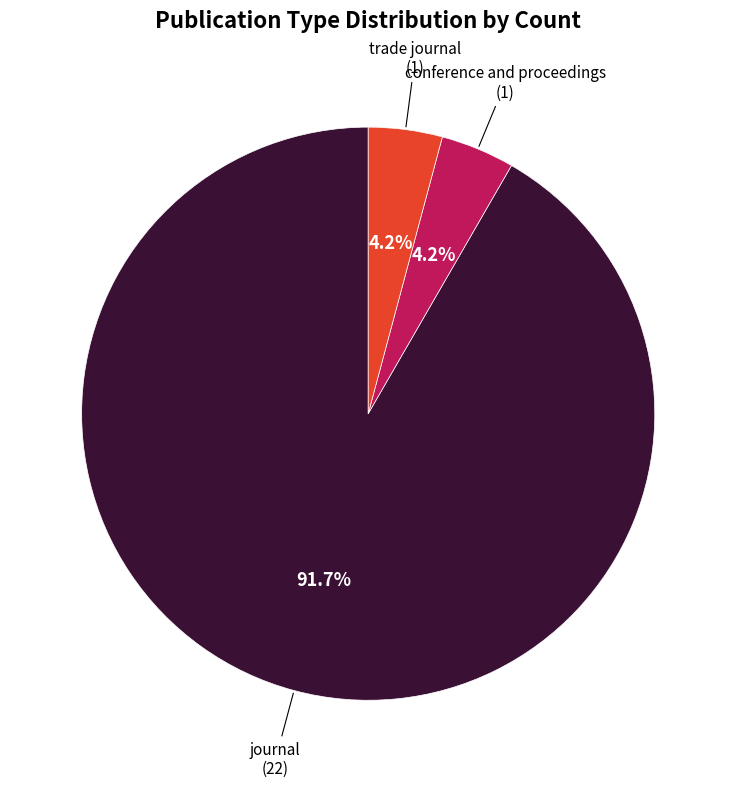

Is there any slice that represents more than half of the pie?

Yes